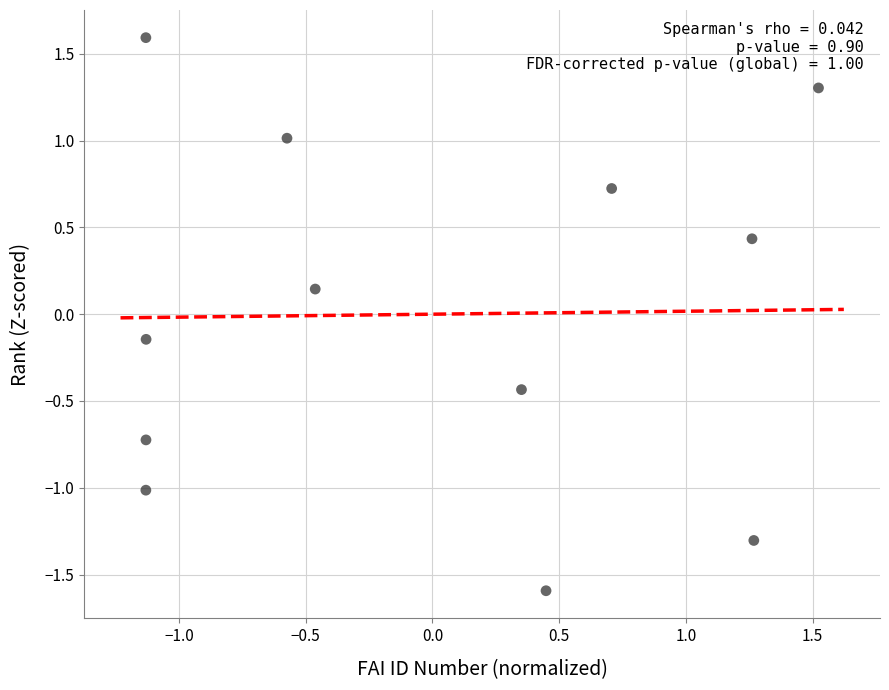

What is the range of X values (max minus min)?

2.7